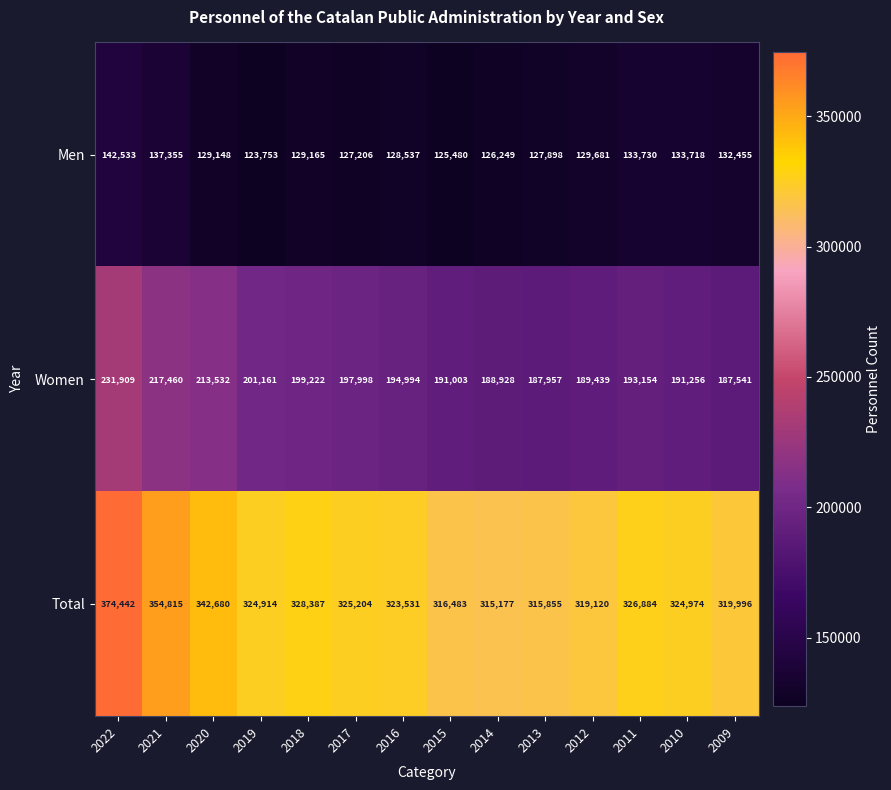

What is the difference between the maximum and minimum values in the Total series?

59265